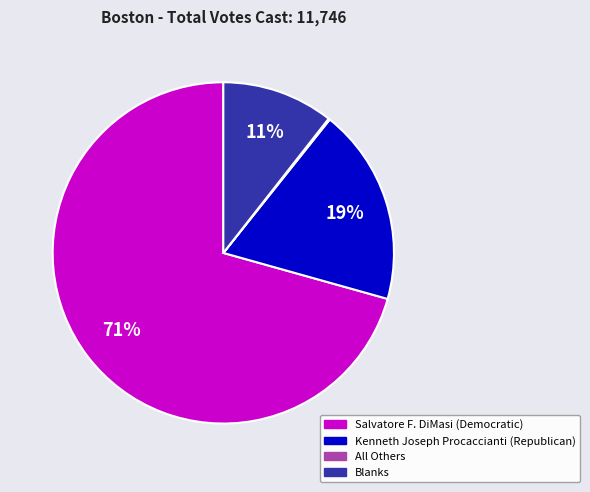

Which slice is the largest?

Salvatore F. DiMasi (Democratic)